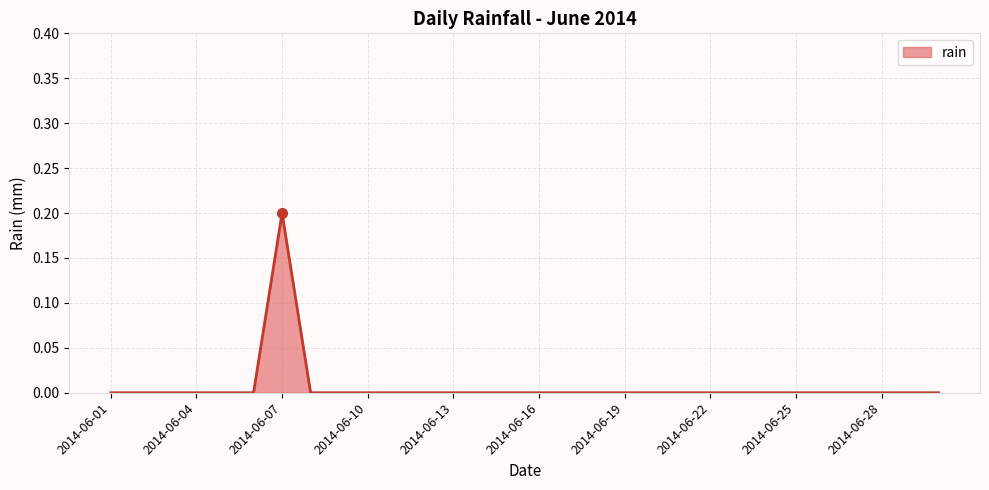

Does the chart have visible grid lines?

Yes